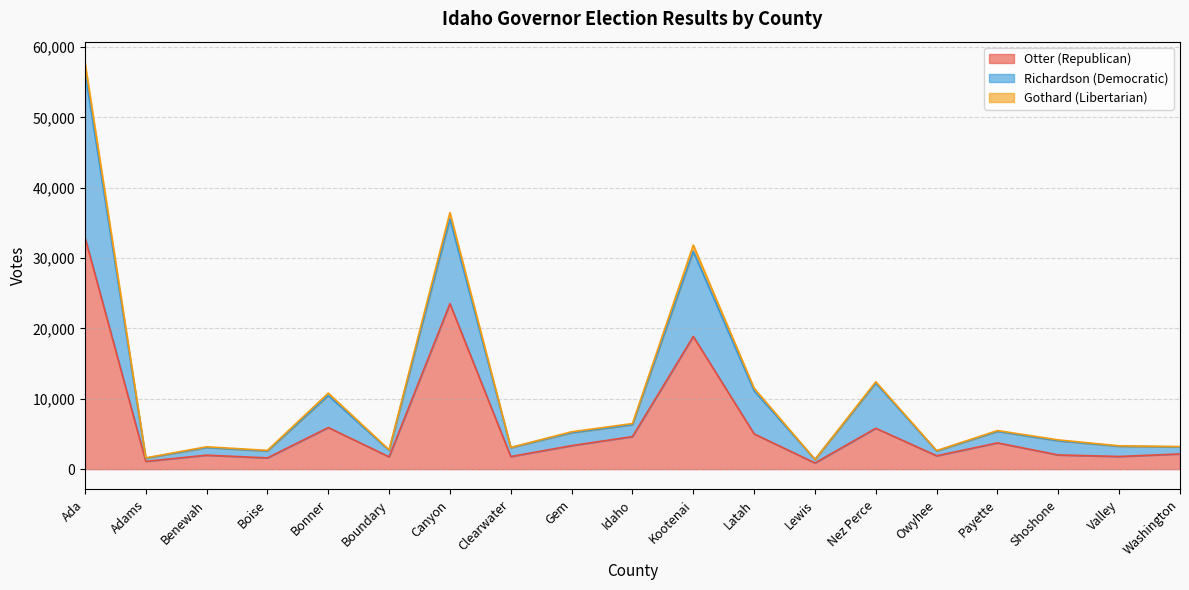

At which category is the sum across all series the highest?

Ada